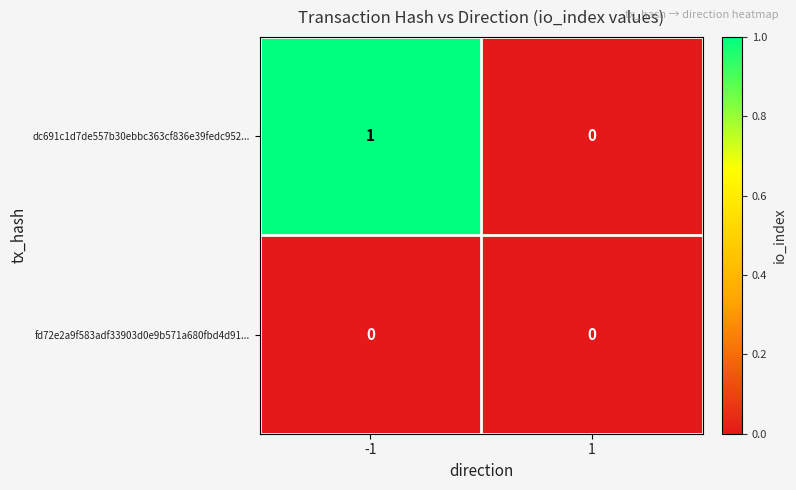

What is the greatest value displayed?

1